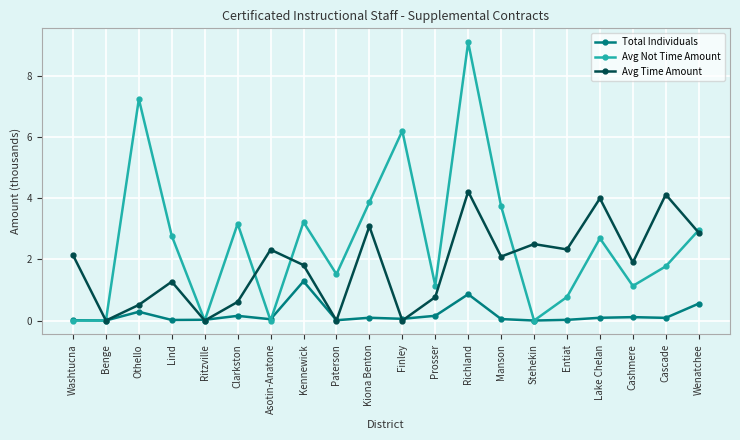

What is the maximum value for Avg Not Time Amount?

9.1